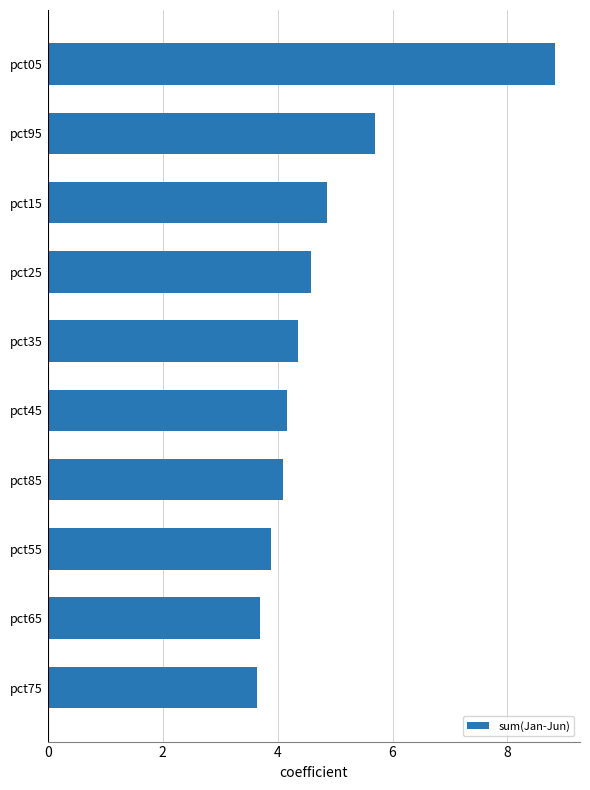

What is the average value?

4.8